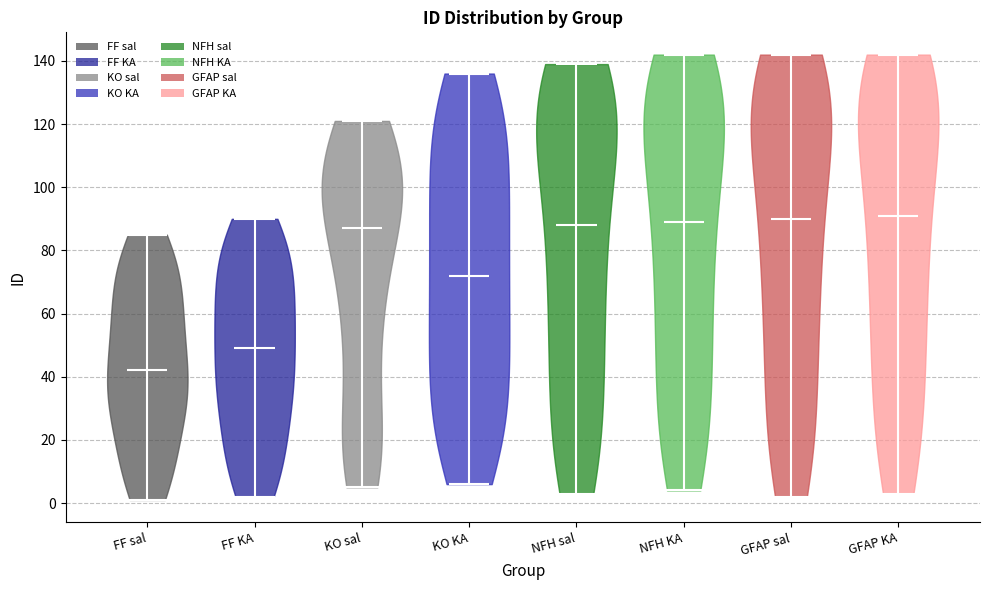

Reading left to right, read every violin against the y-axis: where its median line is, and the lowest and highest points it reaches. The values are not printed on the chart, so give them approximately, as read against the axis.

FF sal: median line 42, lowest point 2, highest point 86
FF KA: median line 50, lowest point 2, highest point 90
KO sal: median line 88, lowest point 6, highest point 122
KO KA: median line 72, lowest point 6, highest point 136
NFH sal: median line 88, lowest point 4, highest point 140
NFH KA: median line 90, lowest point 4, highest point 142
GFAP sal: median line 90, lowest point 2, highest point 142
GFAP KA: median line 92, lowest point 4, highest point 142